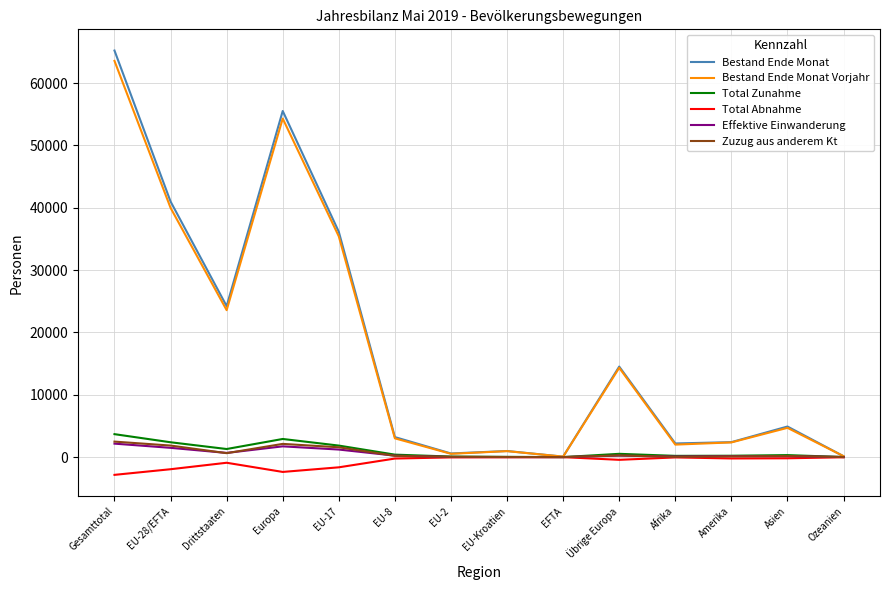

What is the highest value of the Zuzug aus anderem Kt series?

2489